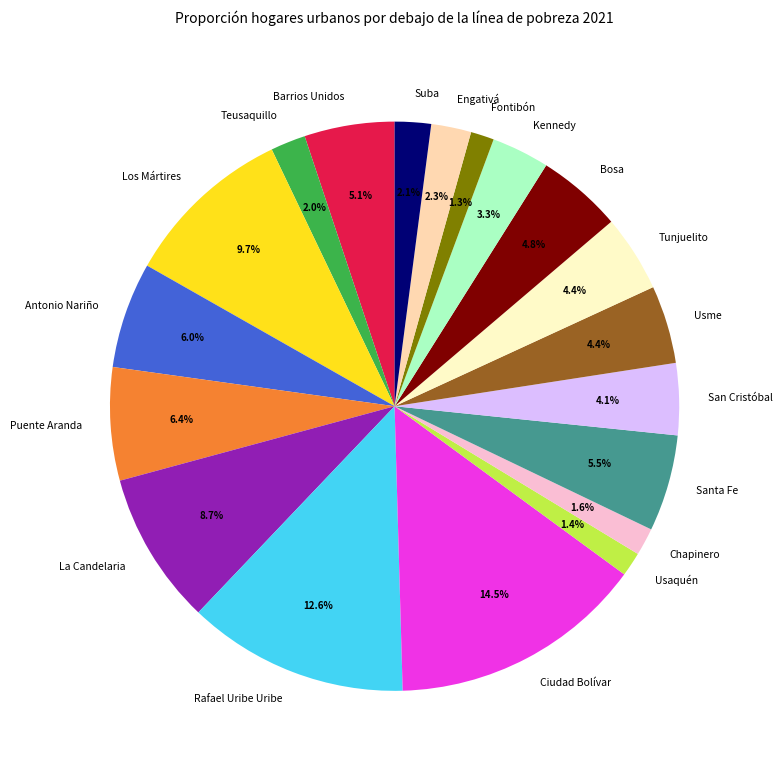

Which category has the biggest portion of the pie?

Ciudad Bolívar